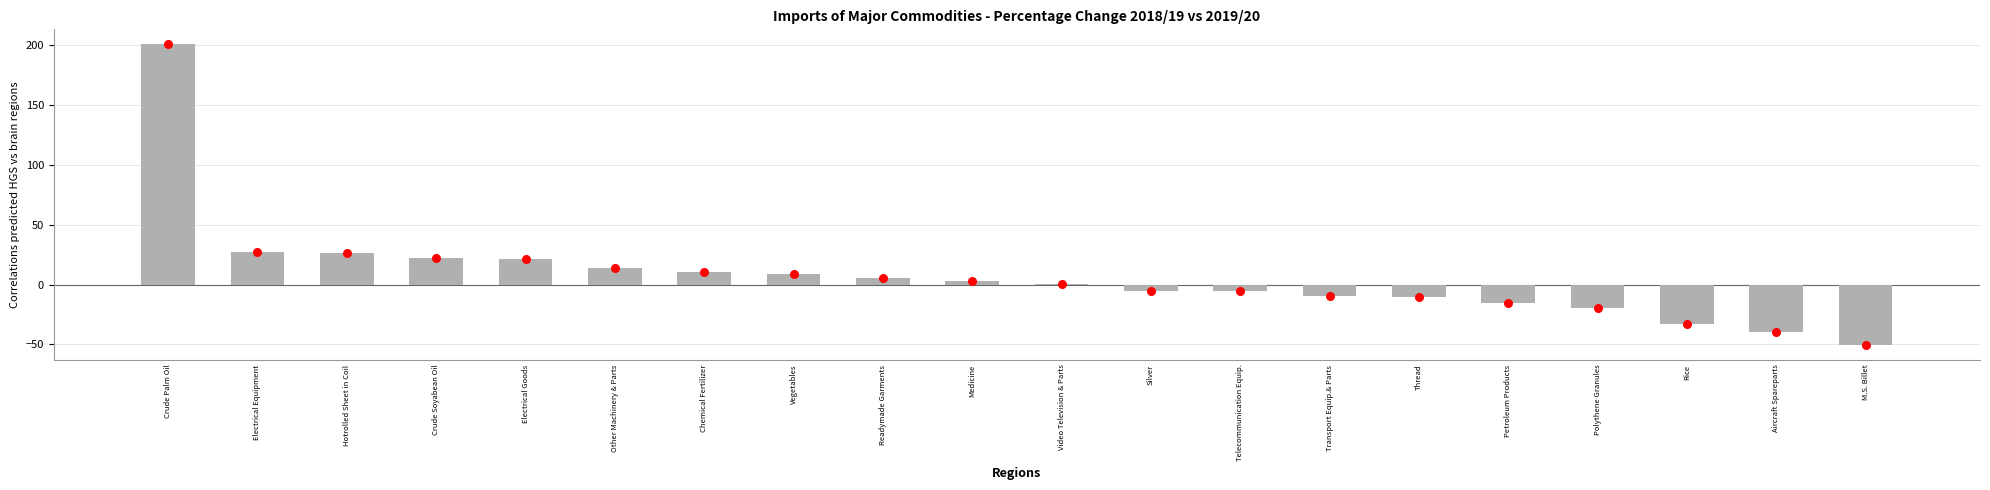

Between Crude Soyabean Oil and Video Television & Parts, which is larger?

Crude Soyabean Oil